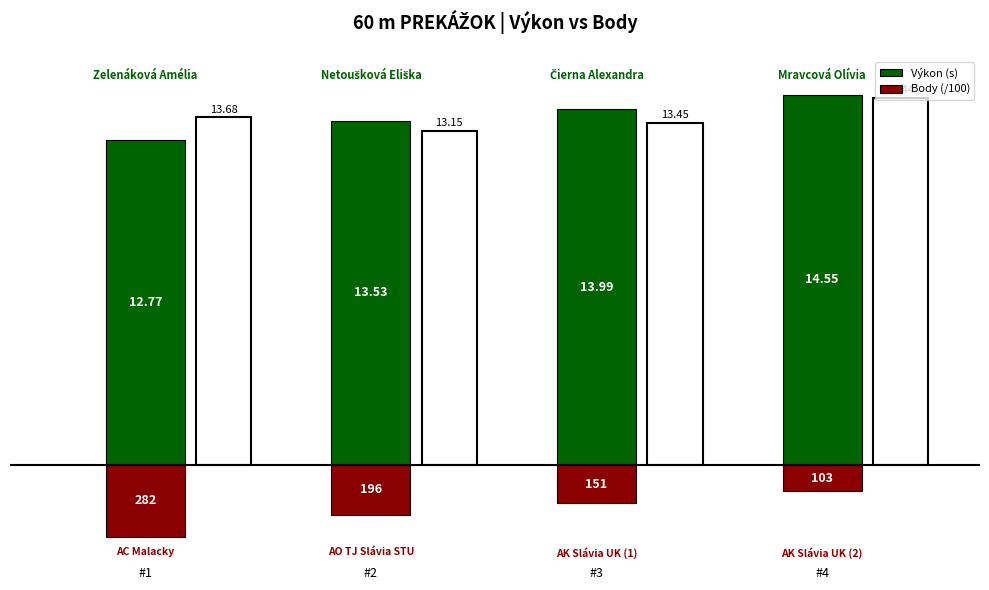

What is the value of the Body (/100) bar at the 3rd from the left?

-1.5